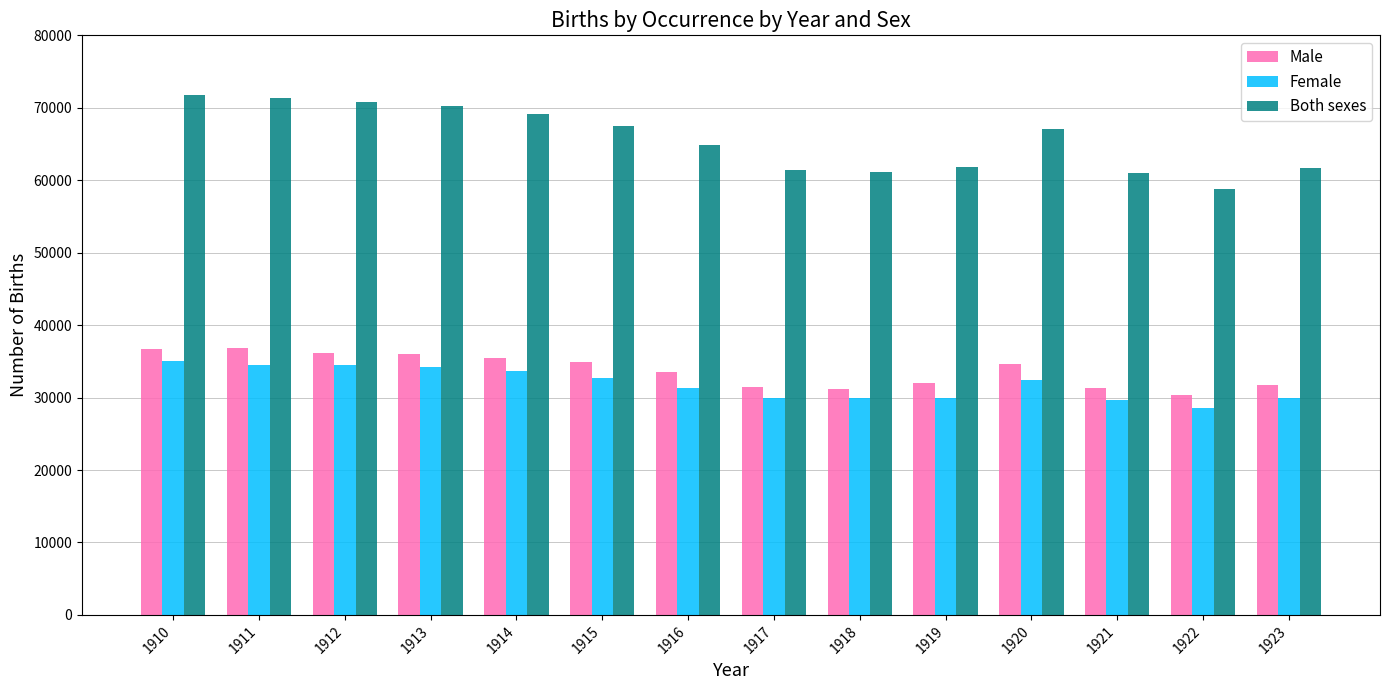

What is the value of the Both sexes bar at the 11th from the left?

67015